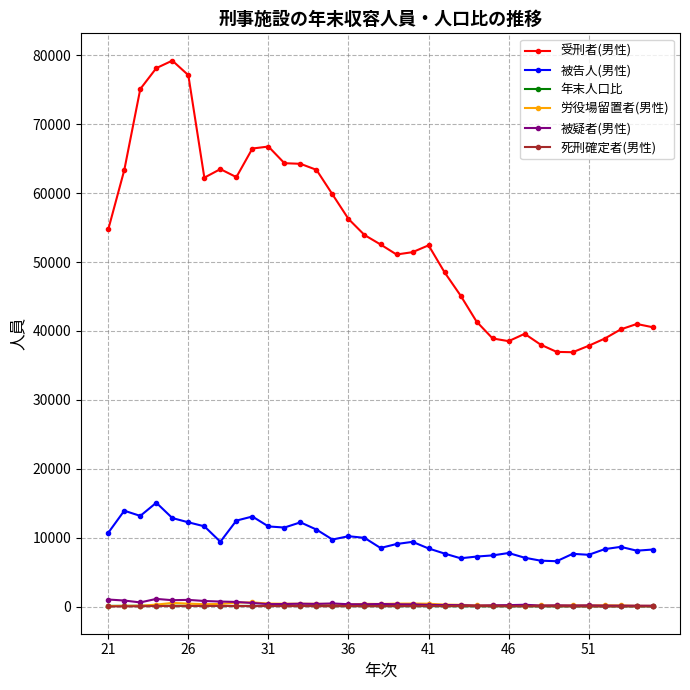

What is the average value of the 労役場留置者(男性) series?

290.3